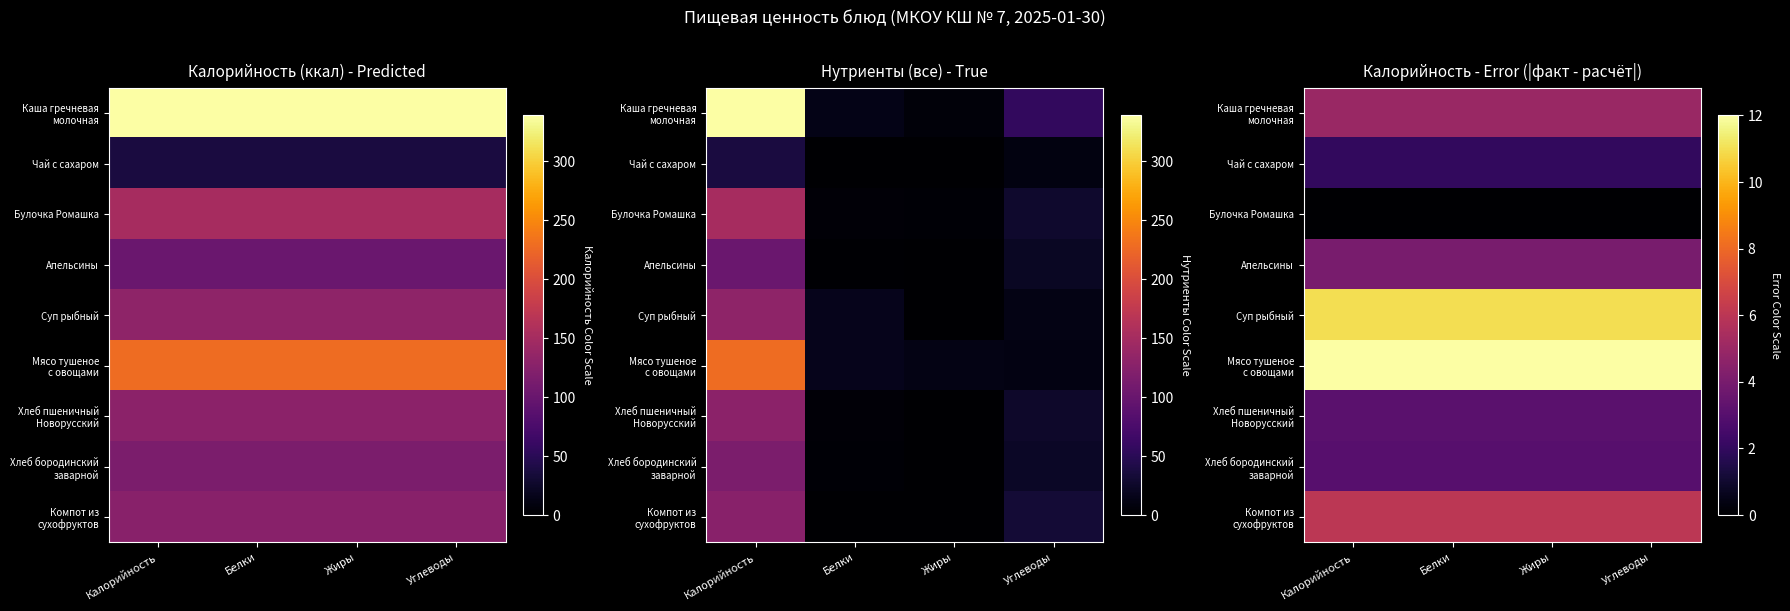

At which category does the chart reach its peak across all series?

Калорийность